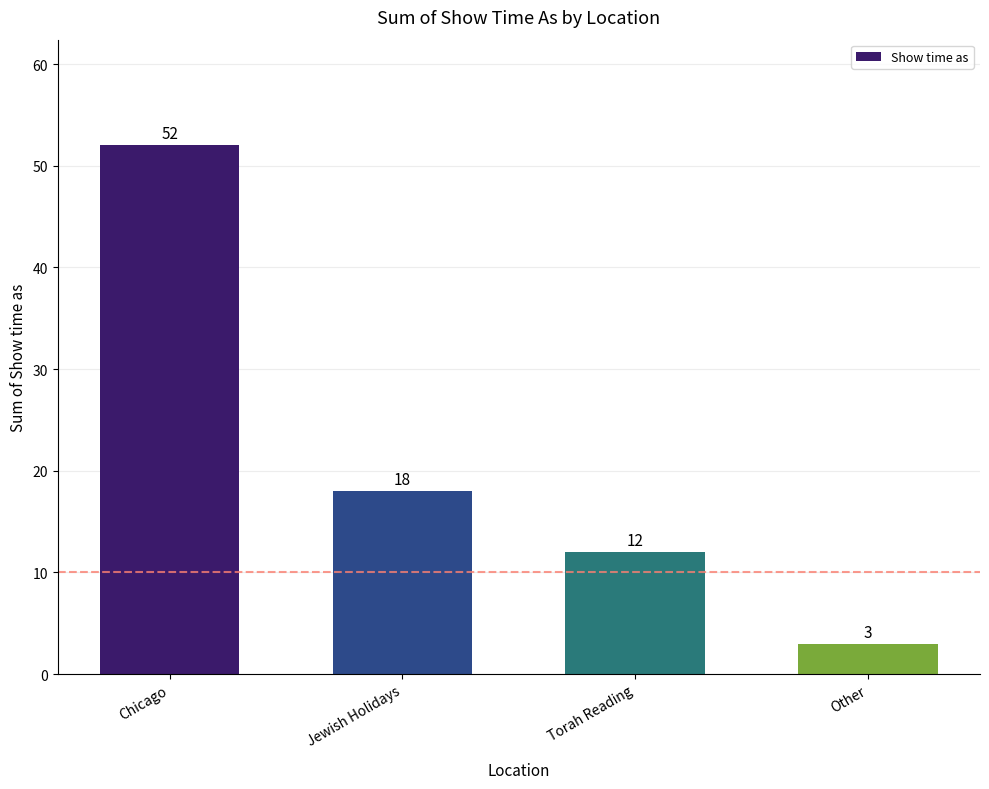

Rank the categories by value from lowest to highest.

Other, Torah Reading, Jewish Holidays, Chicago